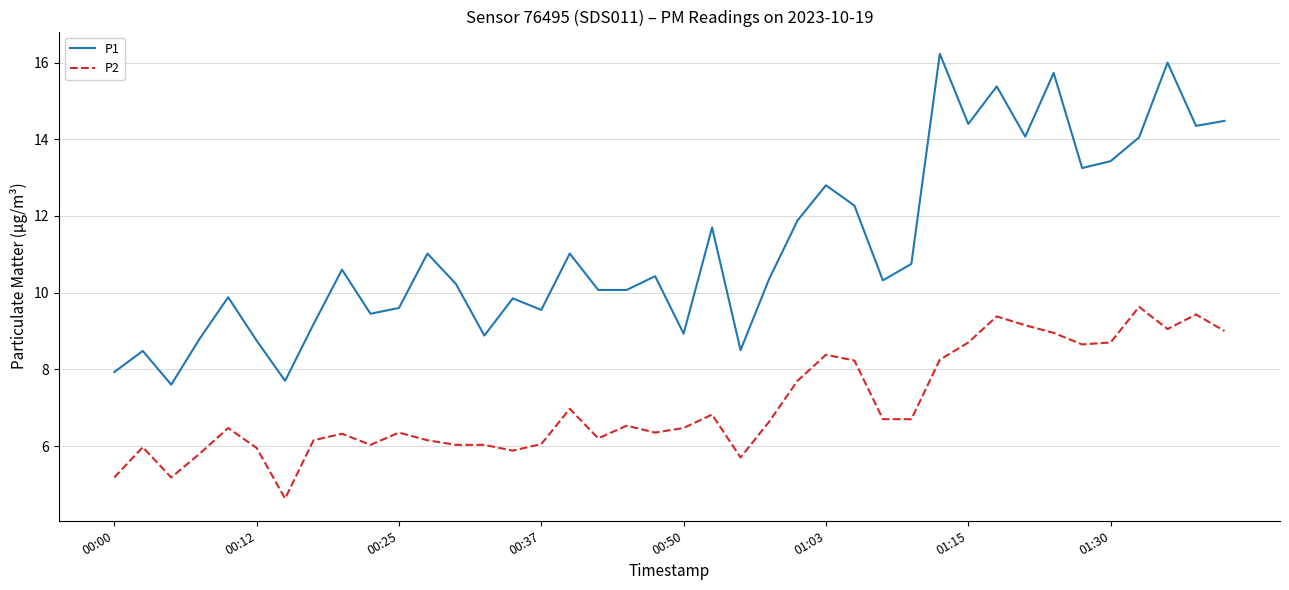

True or false: P2 and P1 intersect in this chart.

False